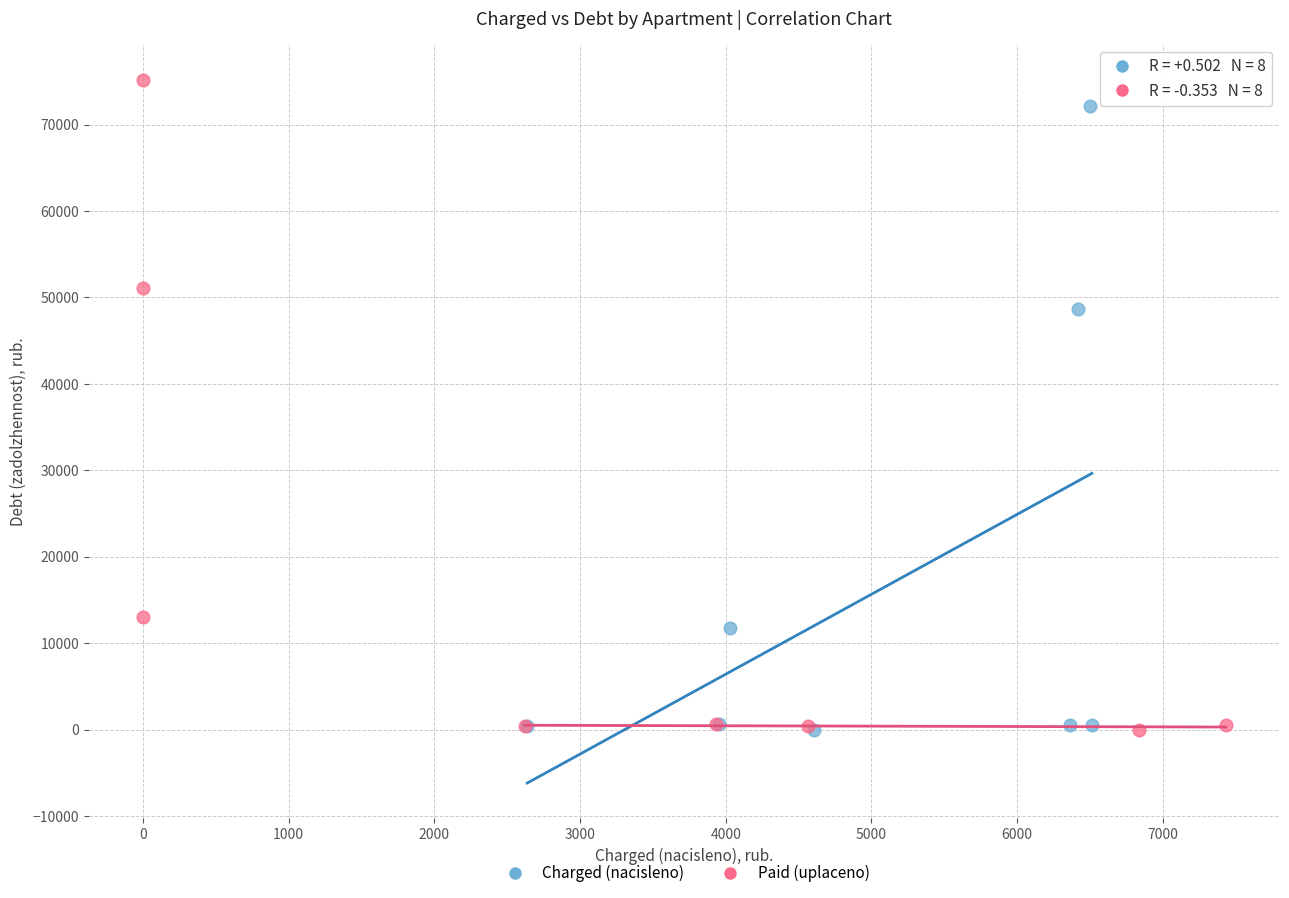

Which series contains the highest Y value?

Paid (uplaceno)